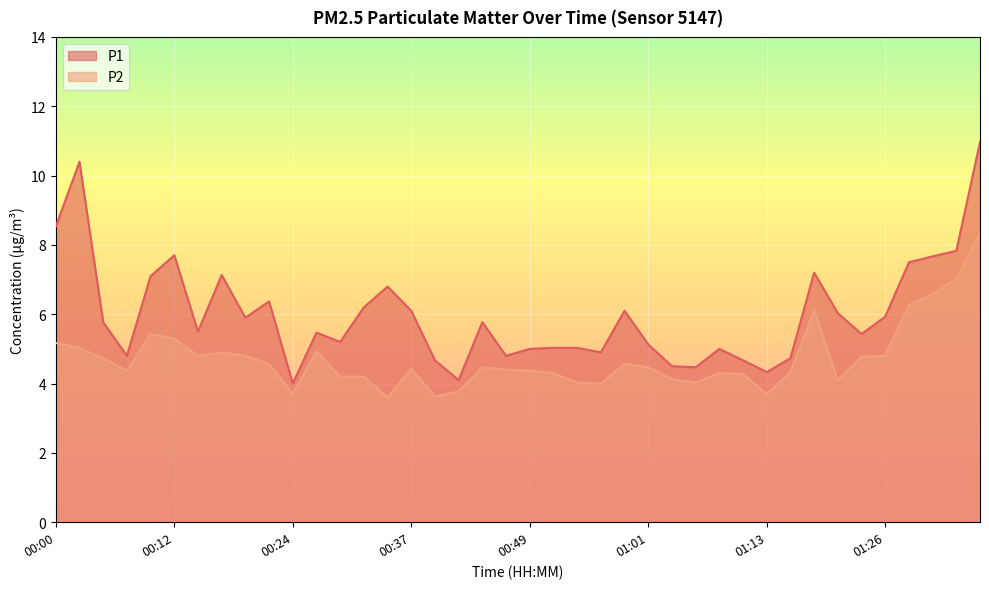

Reading left to right, transcribe all the data shown in this chart.

P1: 8.5	10.4	5.8	4.8	7.1	7.7	5.5	7.1	5.9	6.4	4.0	5.5	5.2	6.2	6.8	6.1	4.7	4.1	5.8	4.8	5.0	5.0	5.0	4.9	6.1	5.1	4.5	4.5	5.0	4.7	4.3	4.7	7.2	6.0	5.4	5.9	7.5	7.7	7.8	11.0
P2: 5.2	5.0	4.7	4.4	5.4	5.3	4.8	4.9	4.8	4.6	3.7	4.9	4.2	4.2	3.6	4.4	3.6	3.8	4.5	4.4	4.4	4.3	4.0	4.0	4.6	4.5	4.1	4.0	4.3	4.3	3.7	4.3	6.1	4.1	4.8	4.8	6.3	6.6	7.0	8.3